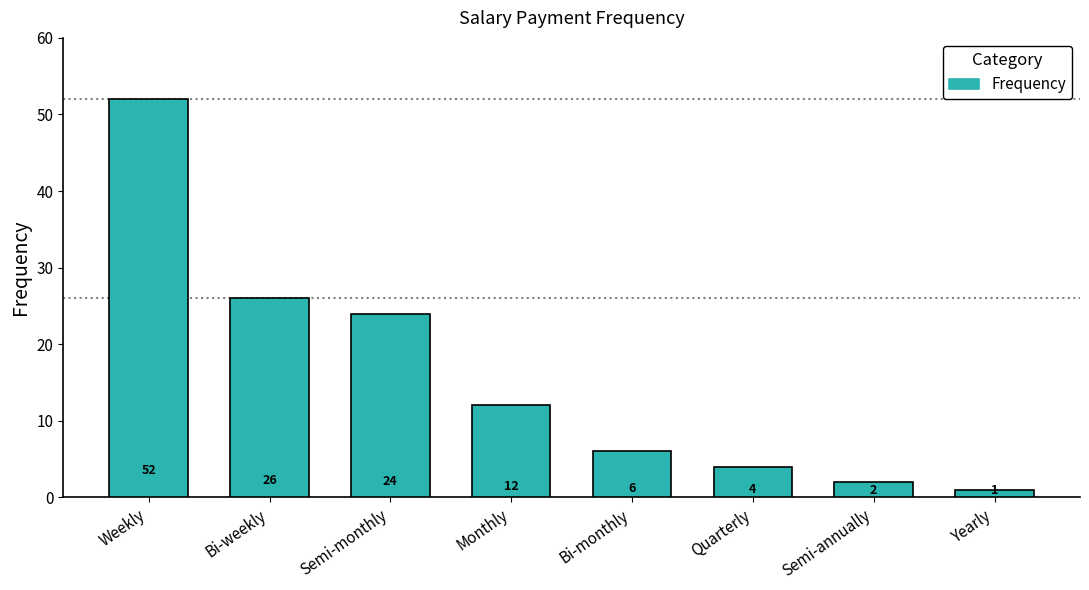

Between Bi-weekly and Quarterly, which is larger?

Bi-weekly